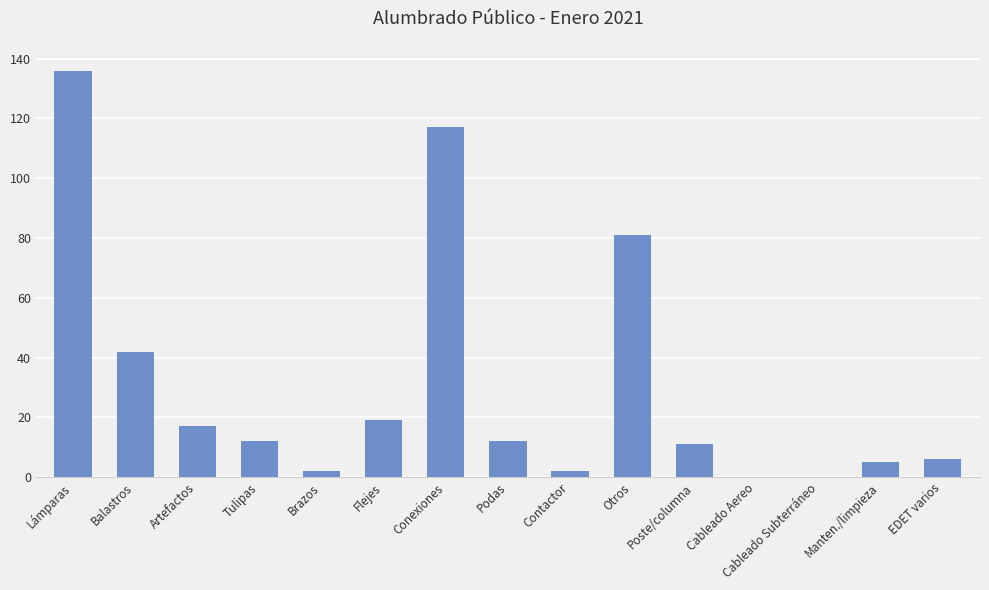

Where is the data nearest to the value 68?

Otros